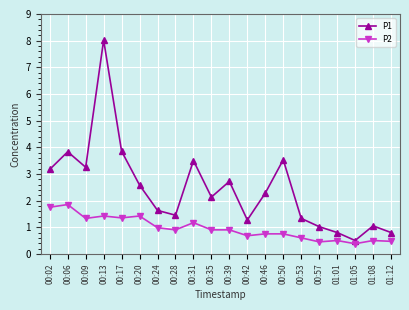

At which category is the sum across all series the highest?

00:13